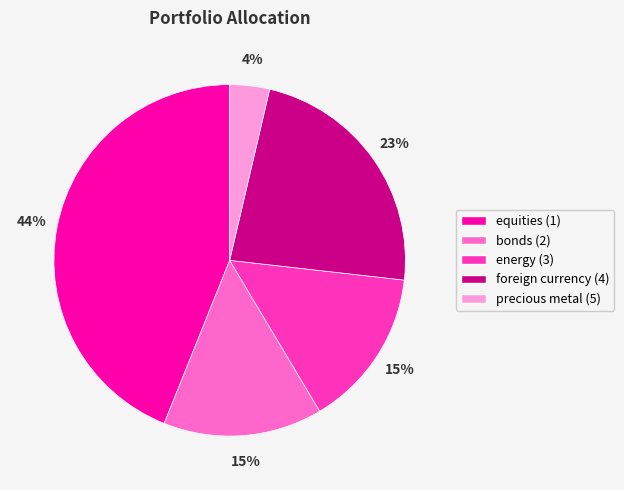

How many slices are in this pie chart?

5